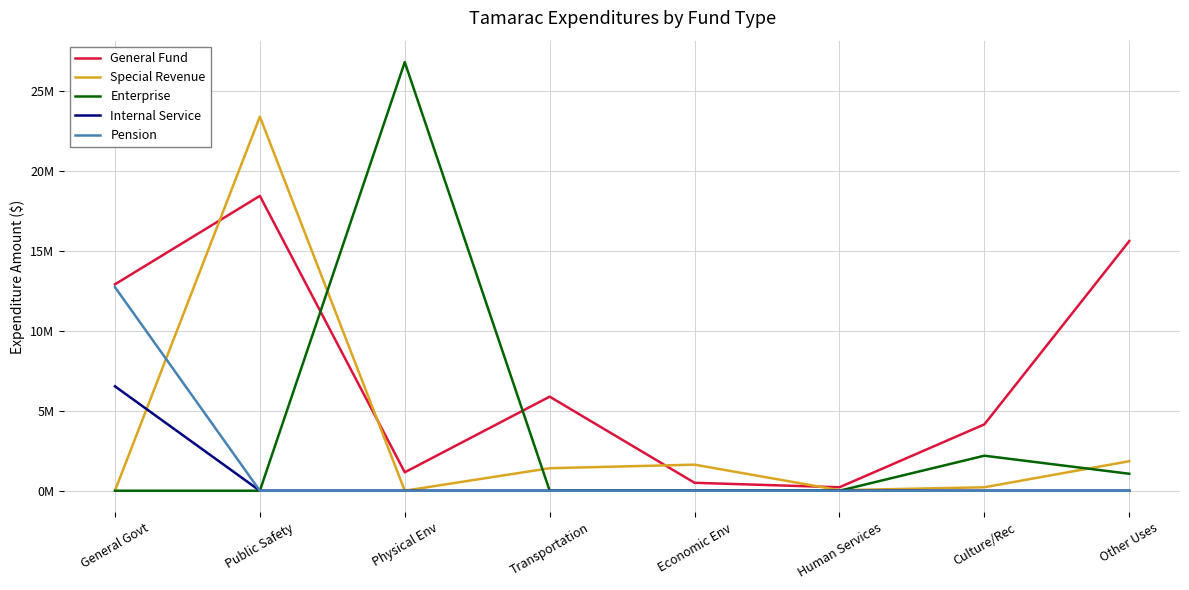

What are all the series names shown in the legend?

General Fund, Special Revenue, Enterprise, Internal Service, Pension